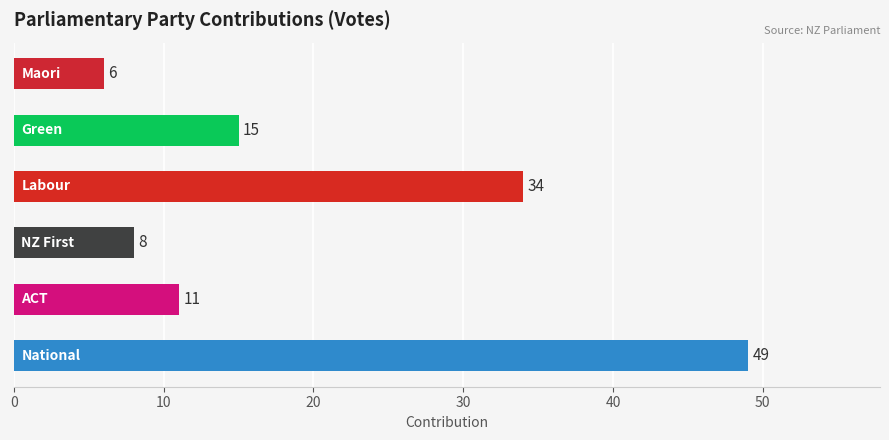

What is the difference between the maximum and minimum values?

43